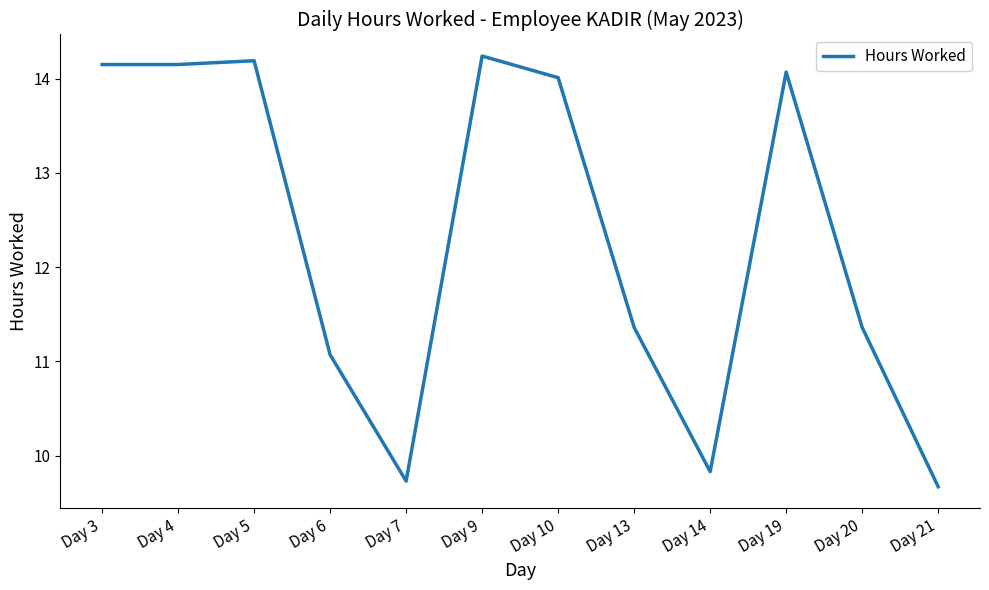

Where is the data nearest to the value 11?

Day 6